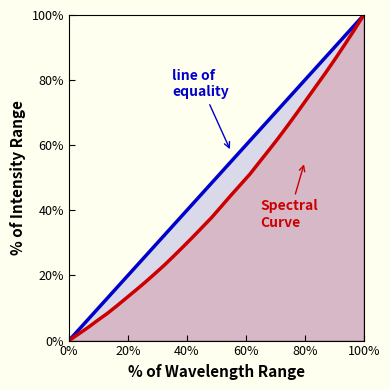

Reading right to left, what are all the values shown in this chart?

100.0	95.4	90.9	86.6	82.3	78.2	74.1	70.1	66.1	62.2	58.4	54.8	51.1	47.8	44.5	41.2	37.8	34.8	31.8	28.8	25.9	23.1	20.5	17.9	15.4	13.0	10.6	8.3	6.2	4.0	2.0	0.0